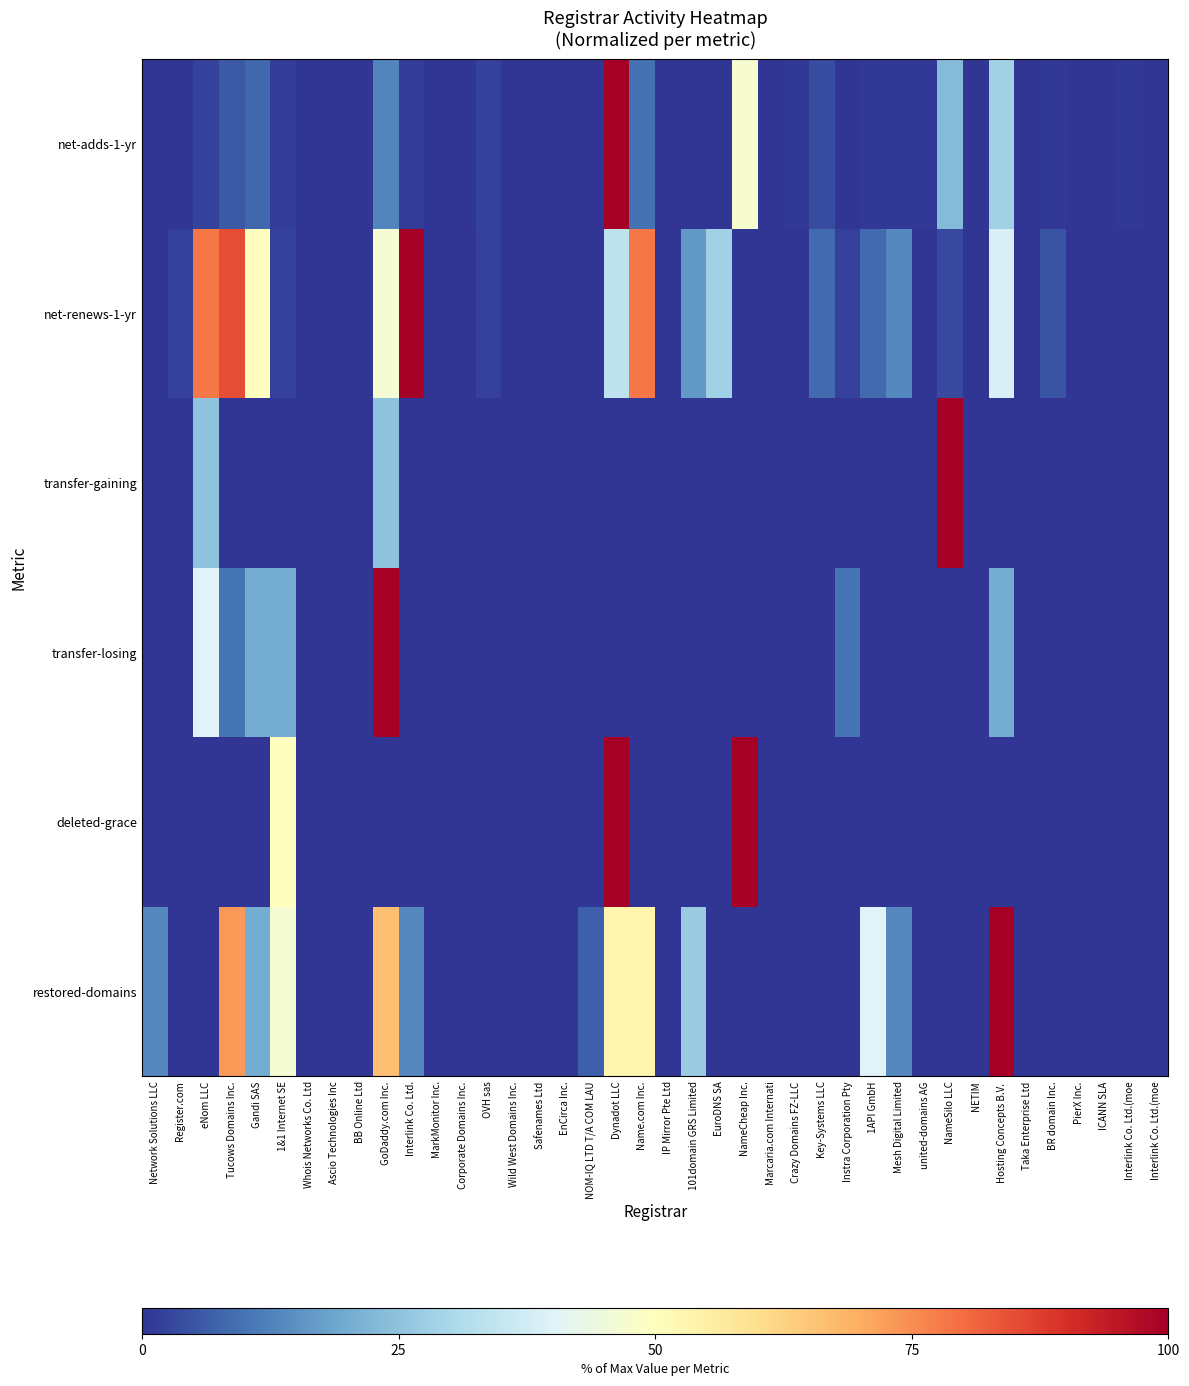

Which has a higher value, Marcaria.com Internati or Hosting Concepts B.V. ?

Hosting Concepts B.V. 